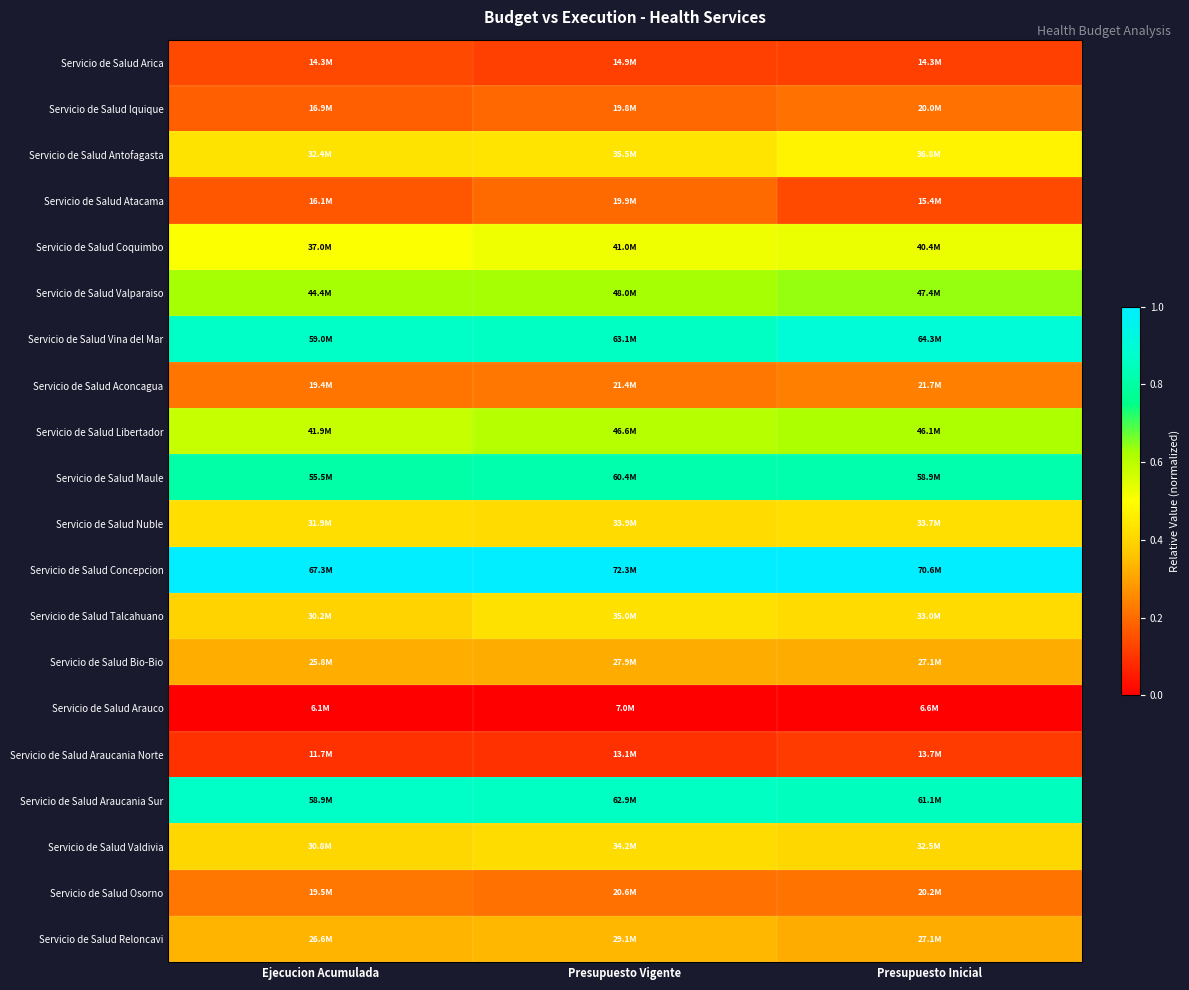

What is the total value across all series at Presupuesto Inicial?

8.7